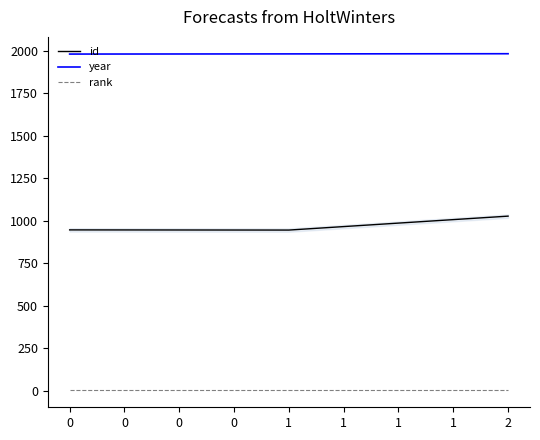

True or false: rank has a value of 1 at 0.

True